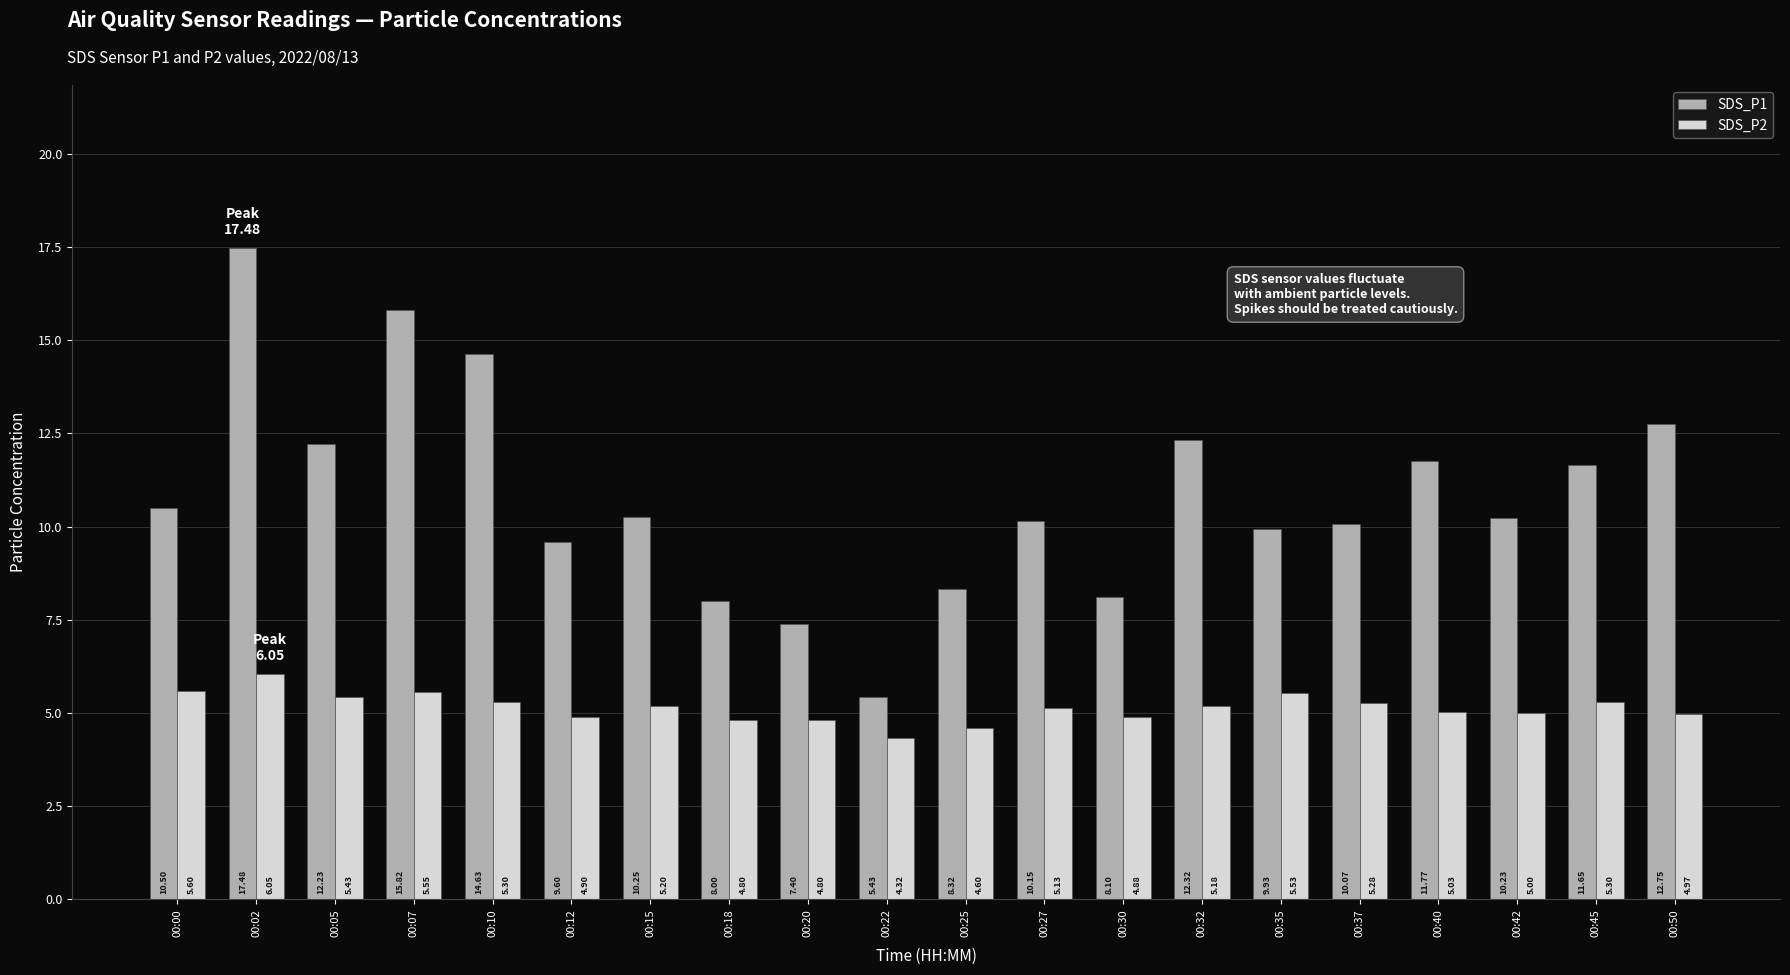

What is the average value of the SDS_P1 series?

10.8